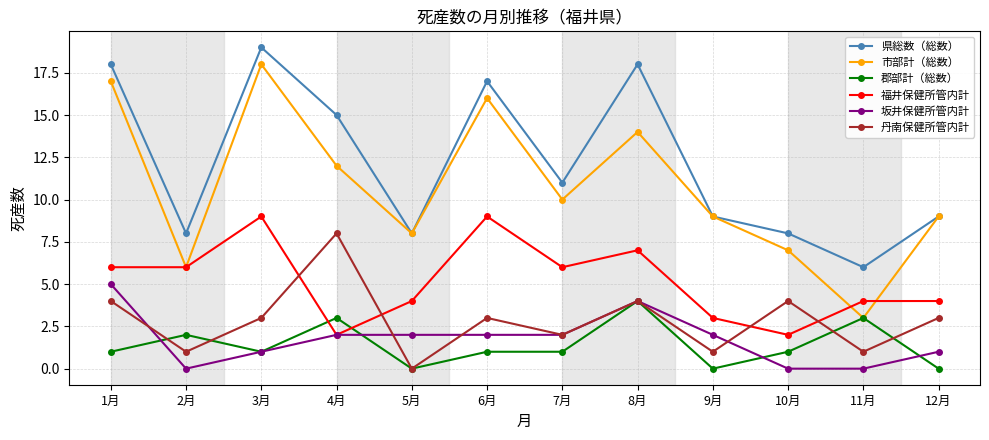

At which category does 丹南保健所管内計 reach its first local valley?

2月